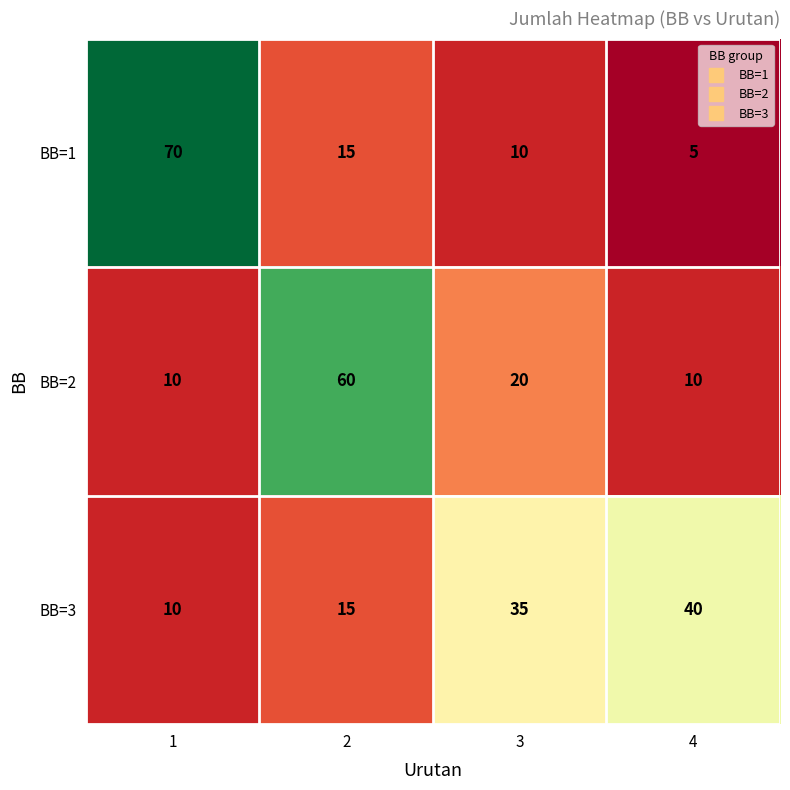

Reading left to right, what are all the values shown in this chart?

BB=1: 1=70	2=15	3=10	4=5
BB=2: 1=10	2=60	3=20	4=10
BB=3: 1=10	2=15	3=35	4=40